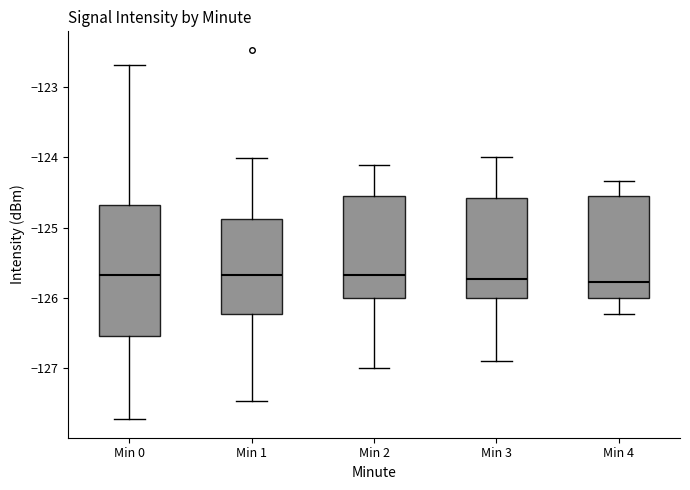

Where does the median line of the box for Min 2 sit on the y-axis? The values are not printed on the chart, so give them approximately, as read against the axis.

-125.7